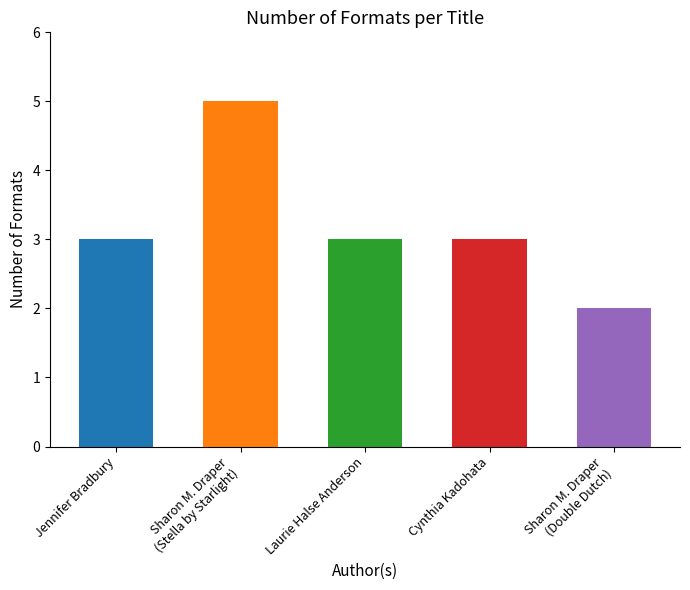

Where is the data nearest to the value 3?

Jennifer Bradbury (43468236)